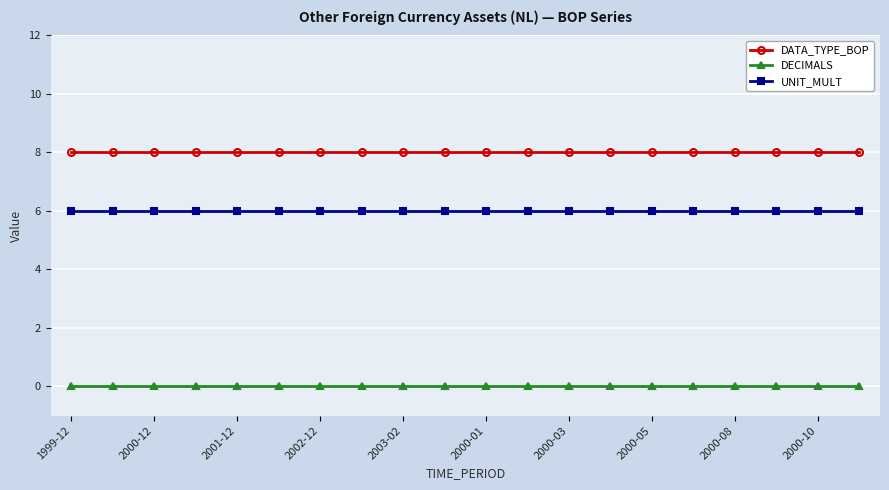

What is the value of the UNIT_MULT point at the 9th from the left?

6